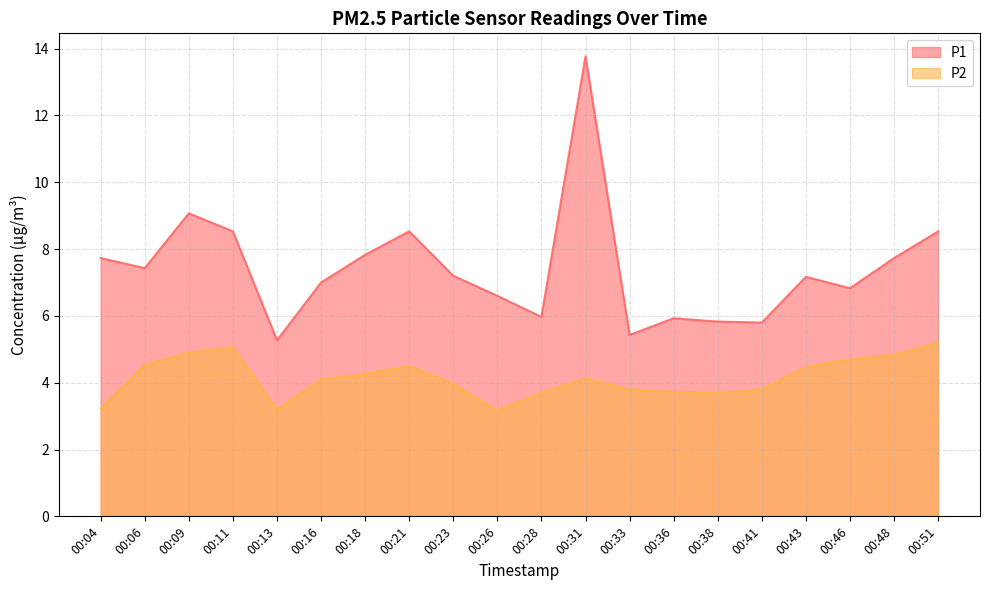

Rank the series by their average value, from highest to lowest.

P1, P2